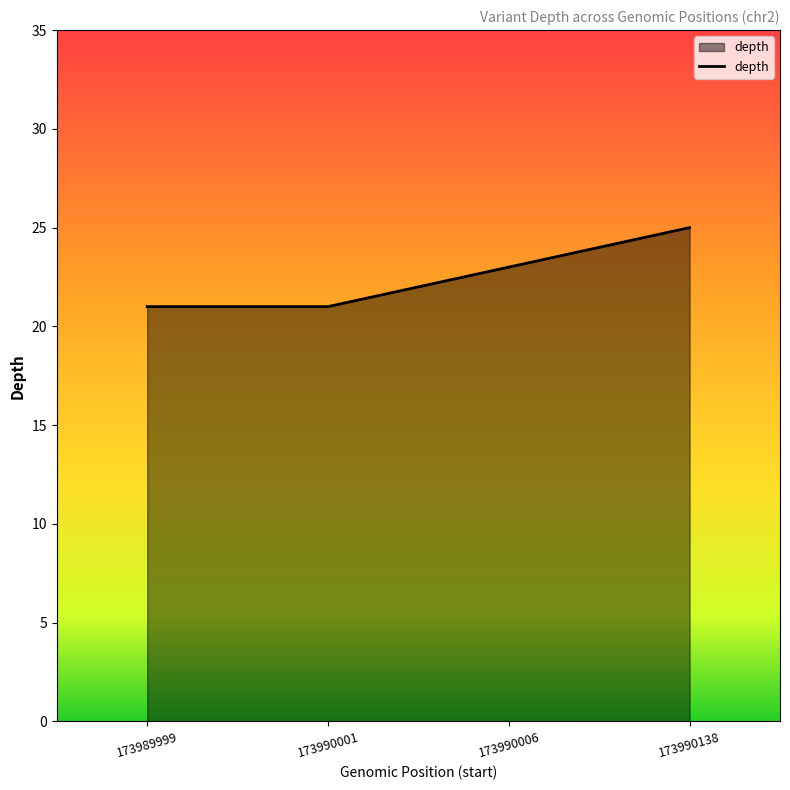

True or false: the data shows 13 at 173989999.

False